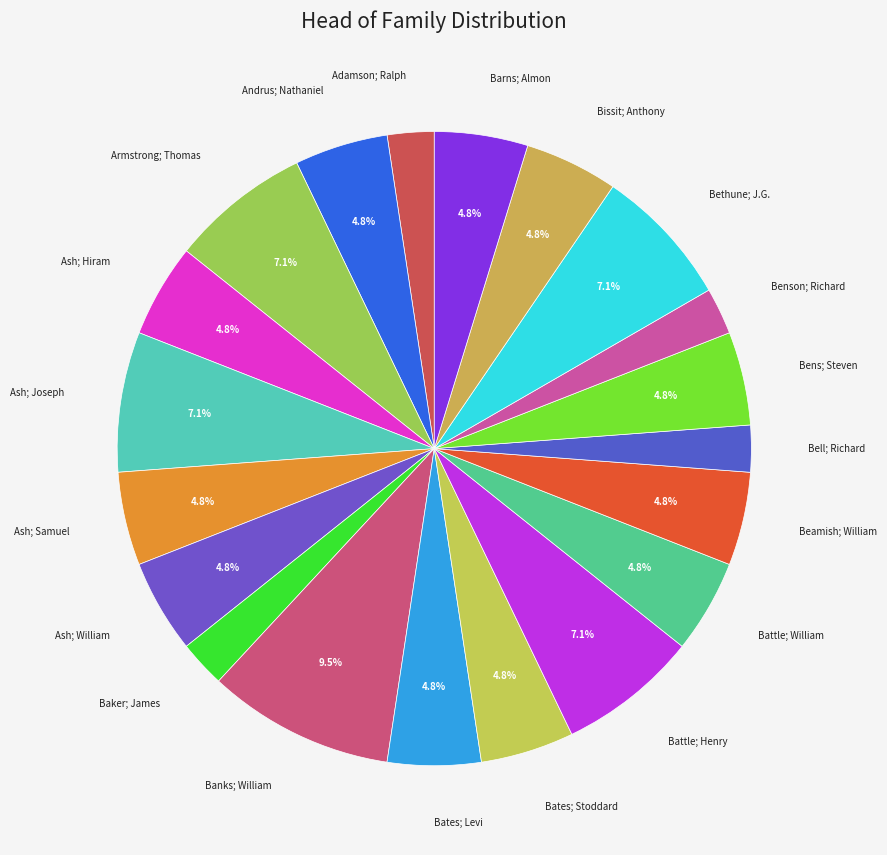

Count the number of slices in the pie.

20